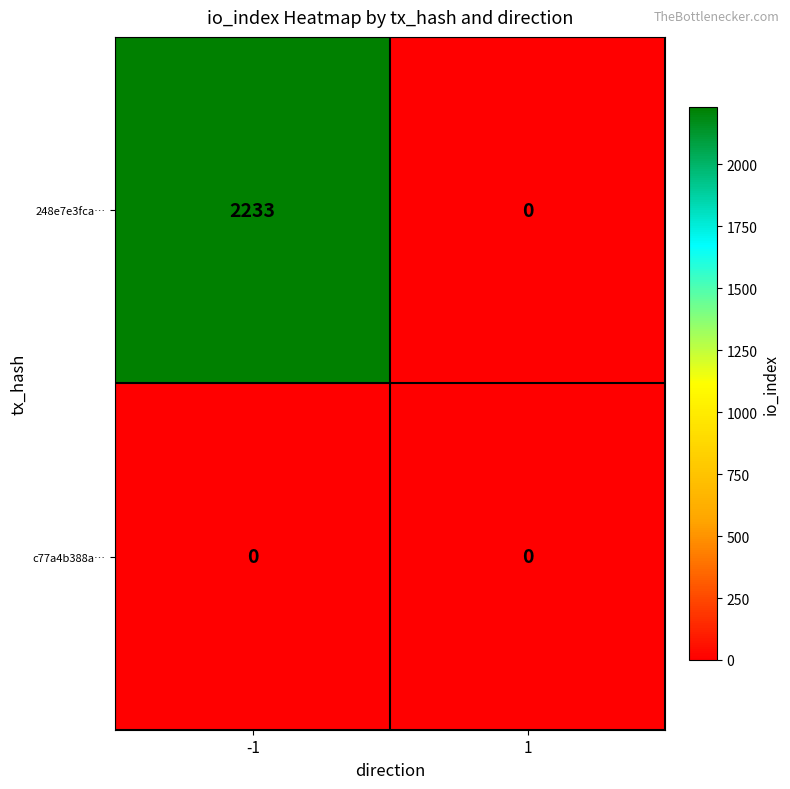

What is the sum of all 248e7e3fca… values?

2233